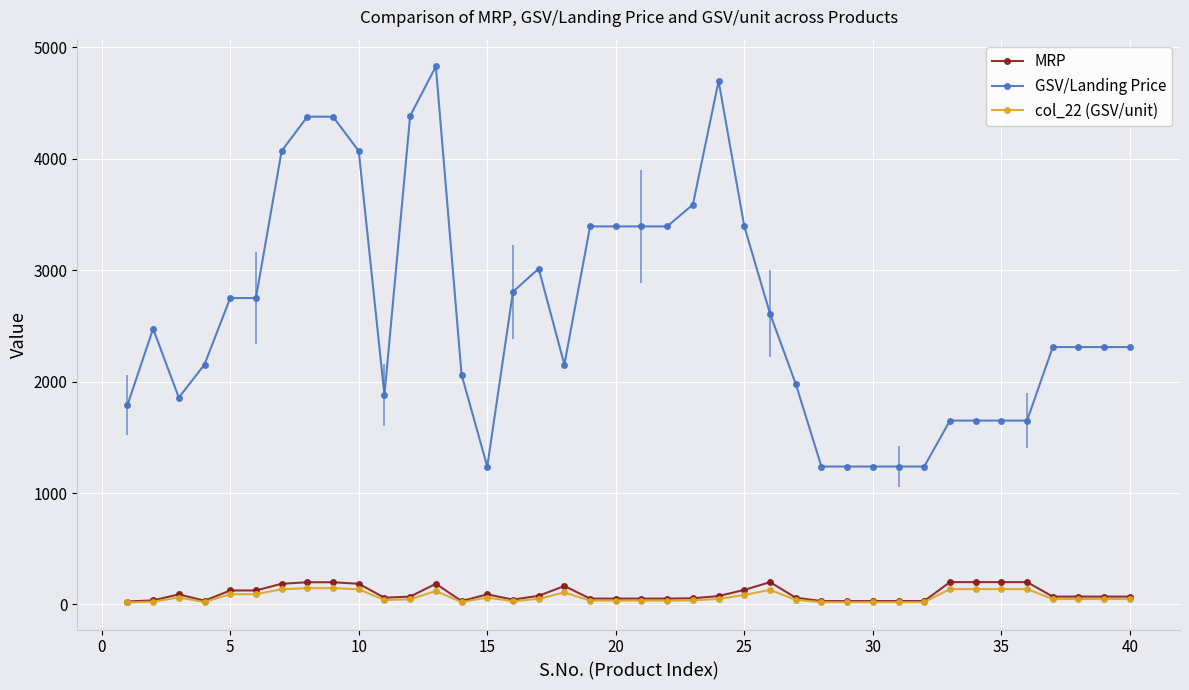

Which series has the largest range (max minus min)?

GSV/Landing Price